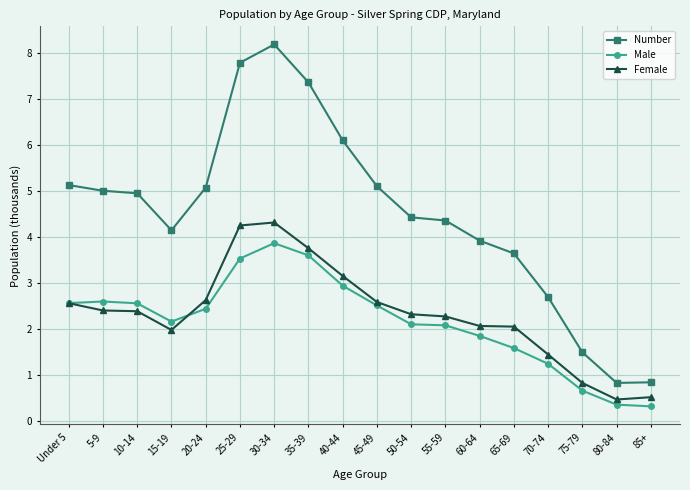

What is the label of the 2nd point from the right?

80-84